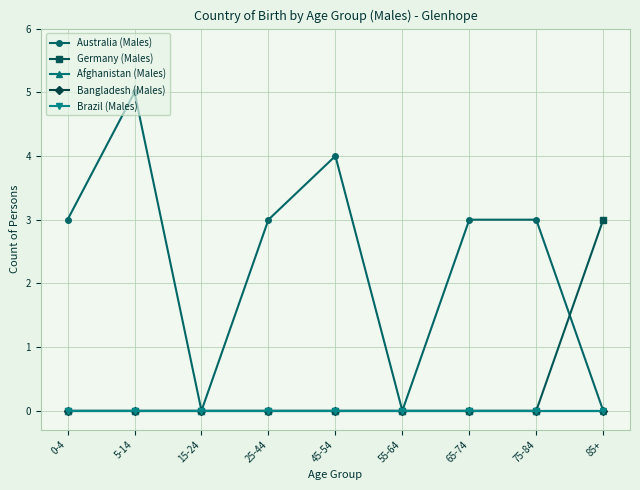

True or false: Afghanistan (Males) has more than 1 interior local peaks.

False